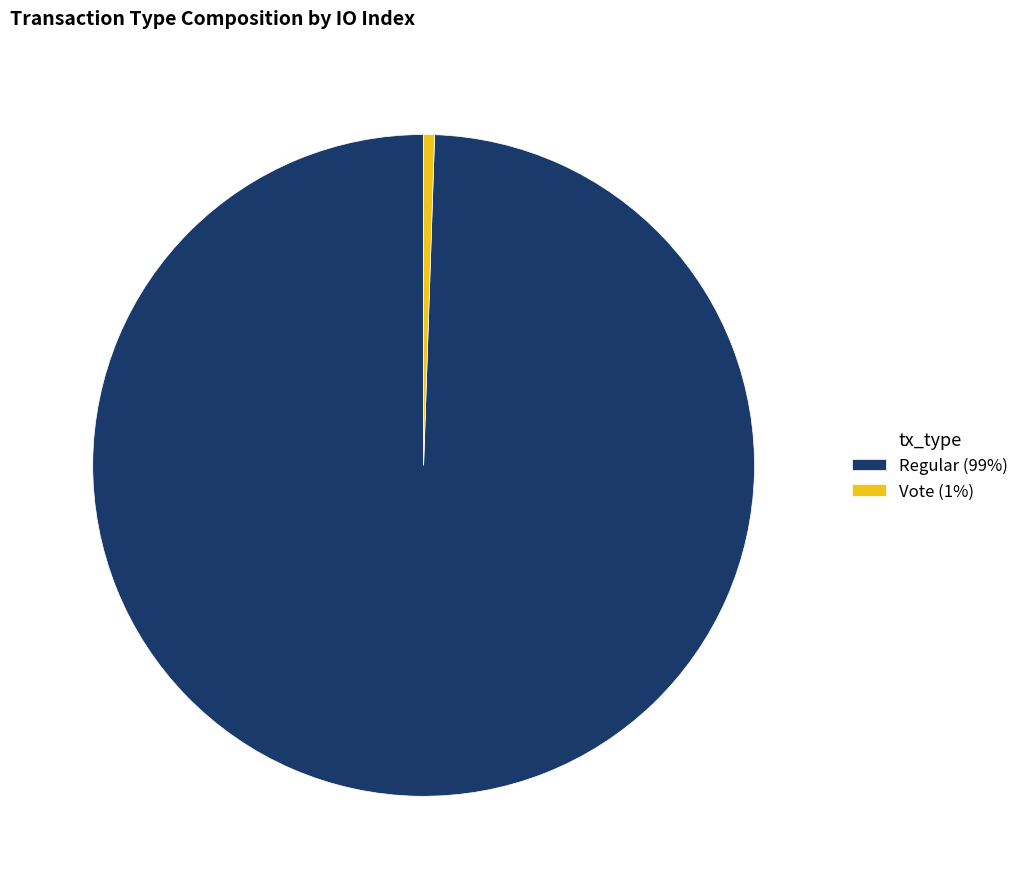

True or false: Regular (99%) accounts for 94% of the total.

False